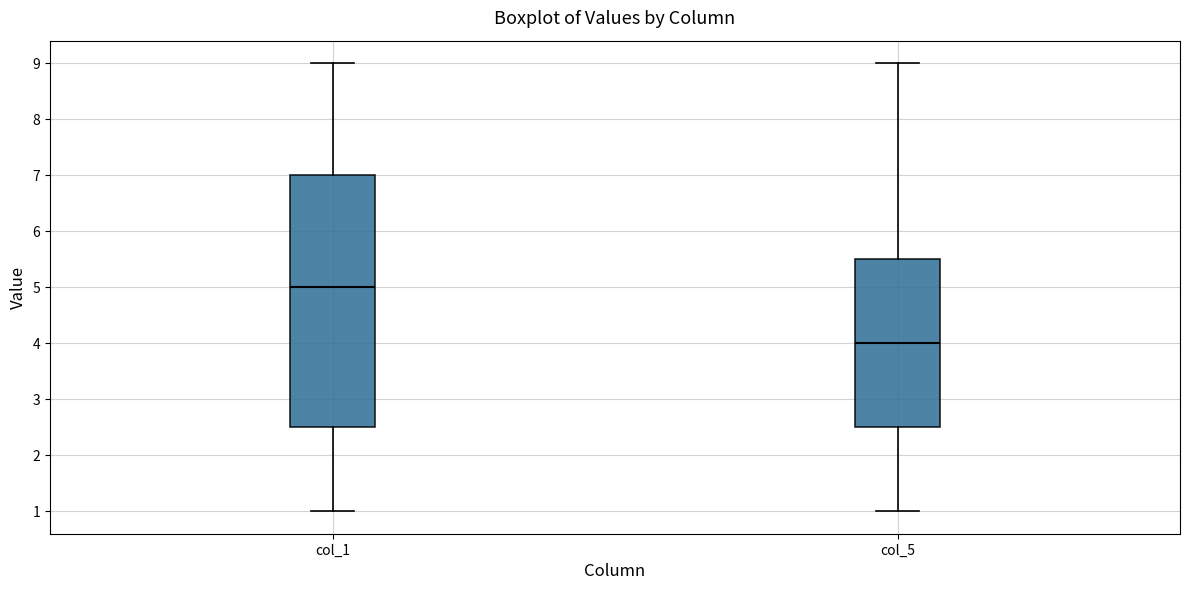

Where is the upper edge of the box for col_1 on the y-axis? The values are not printed on the chart, so give them approximately, as read against the axis.

7.0